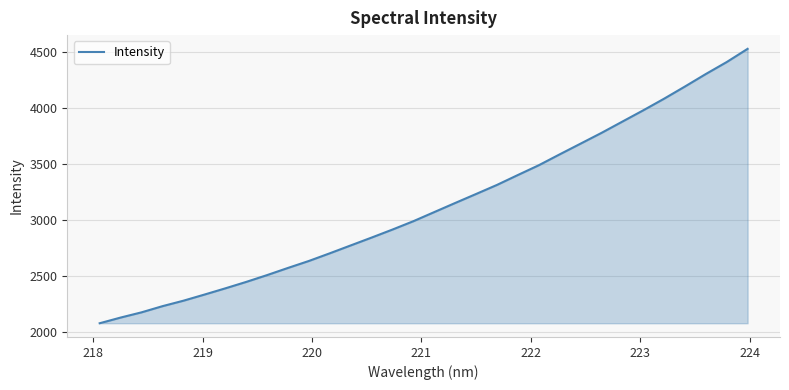

Does the chart have visible grid lines?

Yes